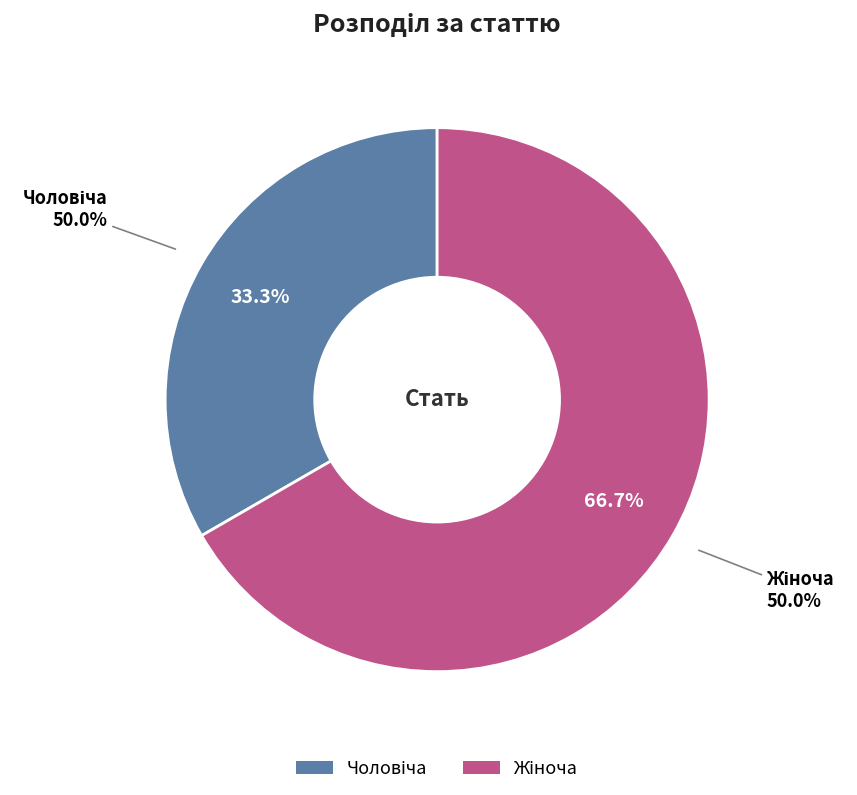

Which slice represents more than half of the pie?

Жіноча